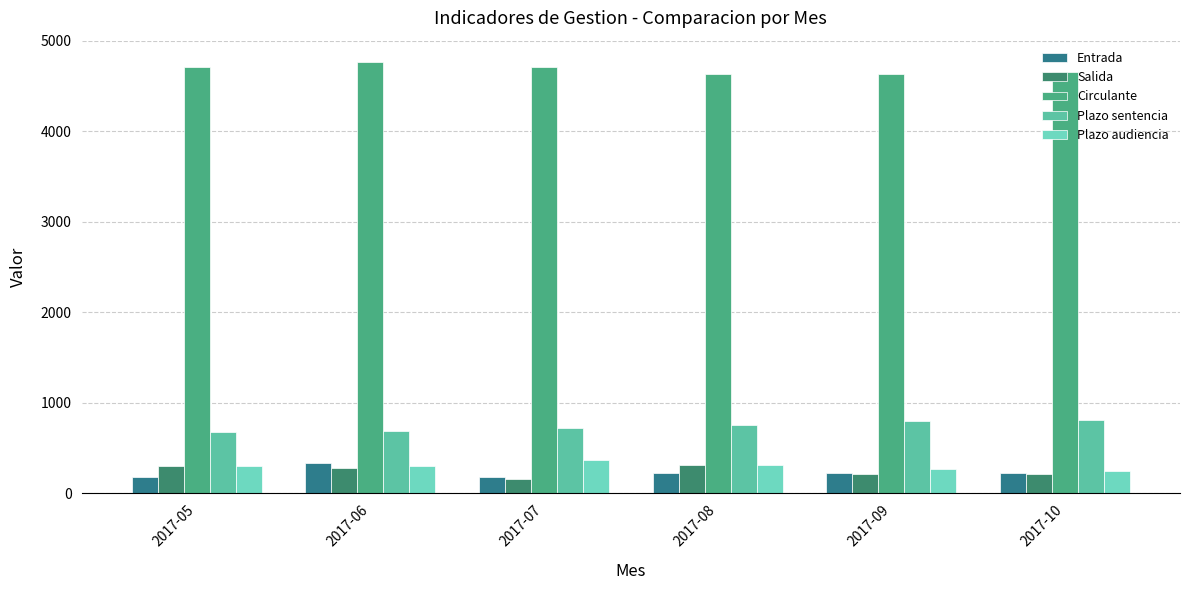

How many bars are there in total?

30